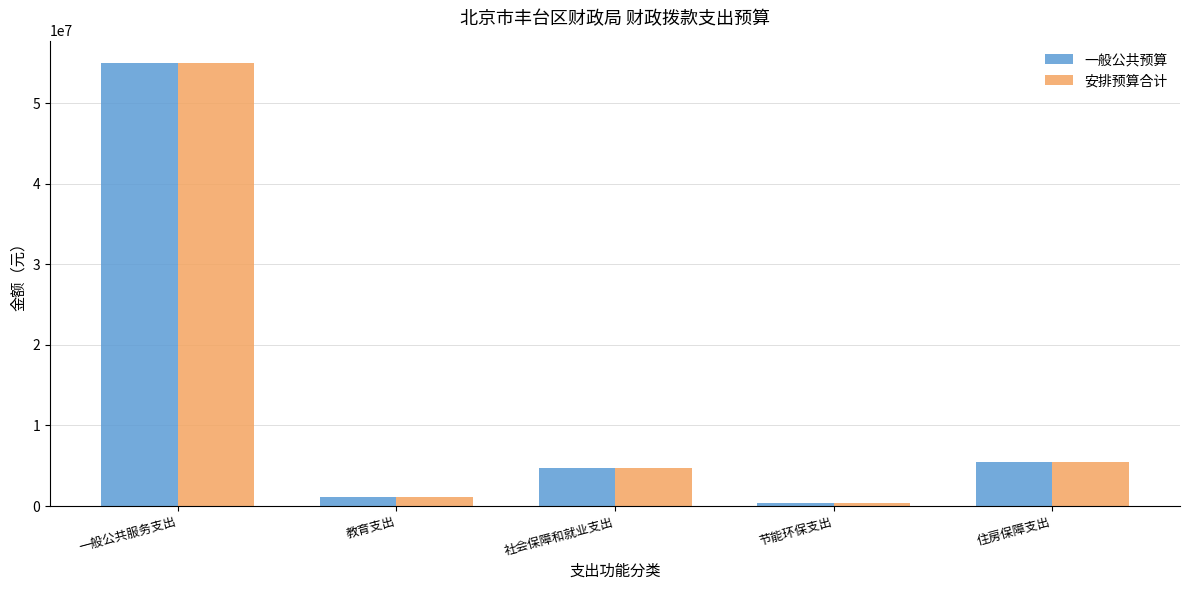

What value does the 一般公共预算 series have at 社会保障和就业支出, to the nearest 100?

4686400